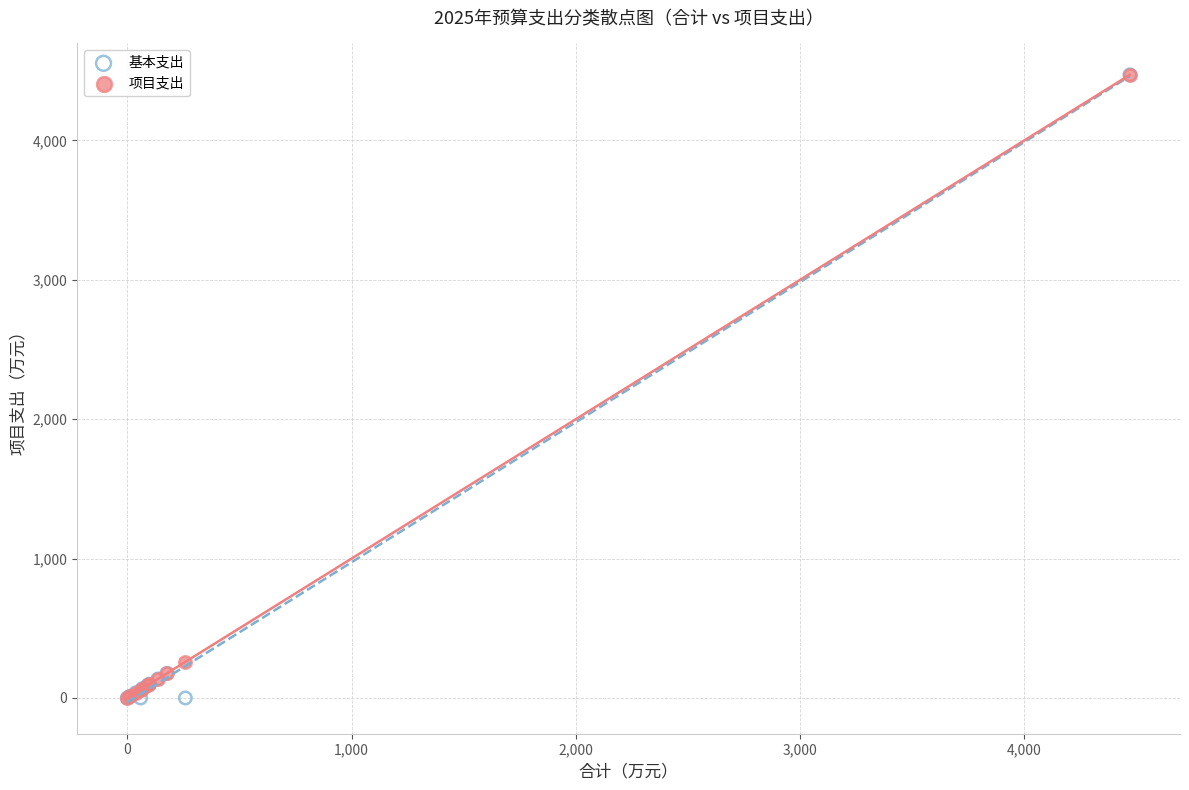

Across all series, what Y value is closest to 2235?

259.0